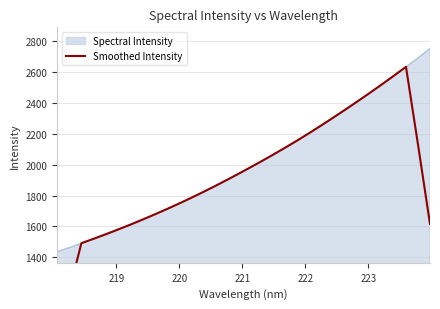

How many values exceed 1938?

16